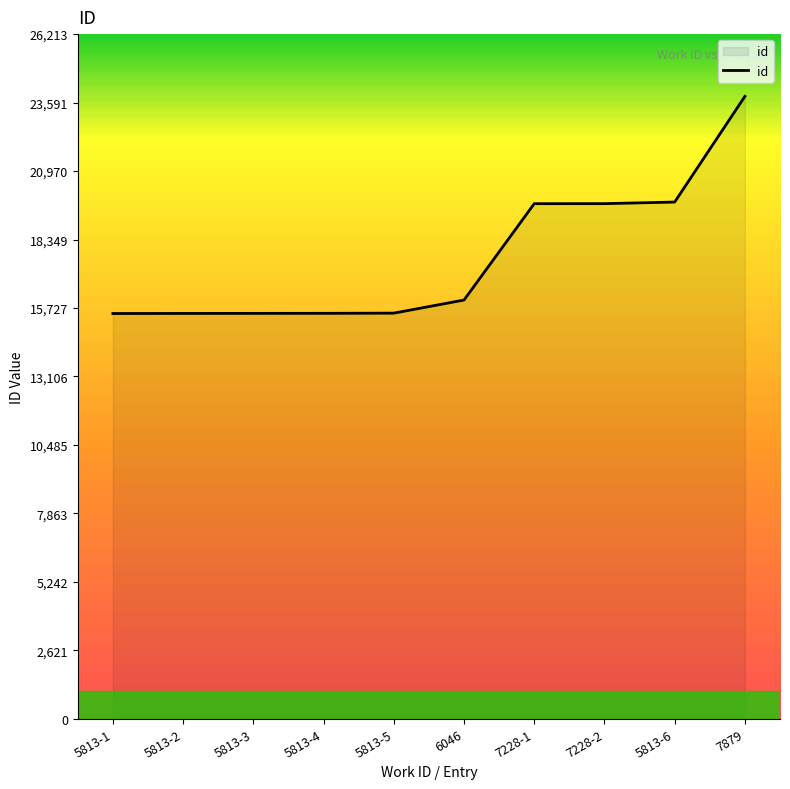

What is the difference between the maximum and minimum values?

8314